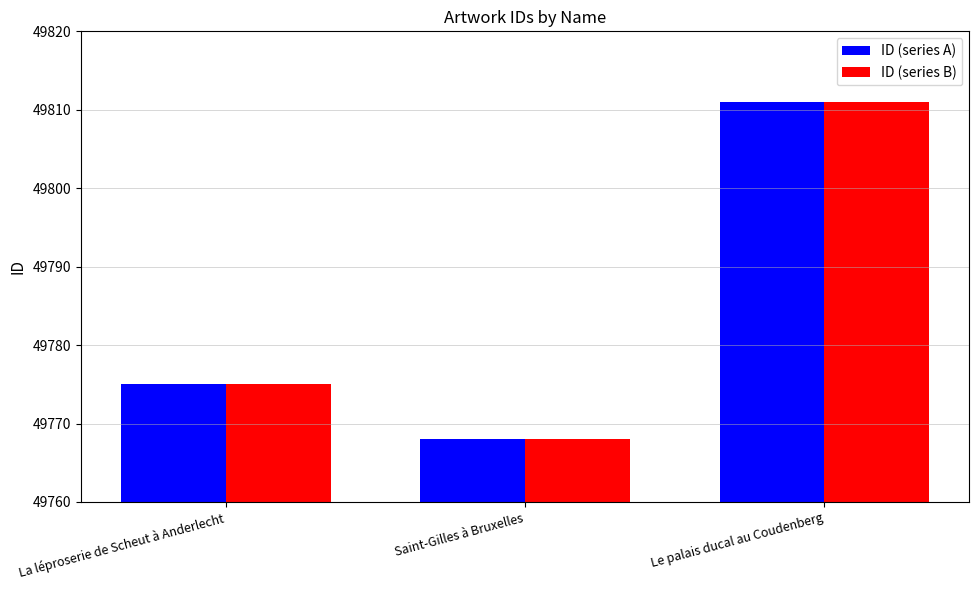

How many ID (series A) values are between 49768 and 49811?

3